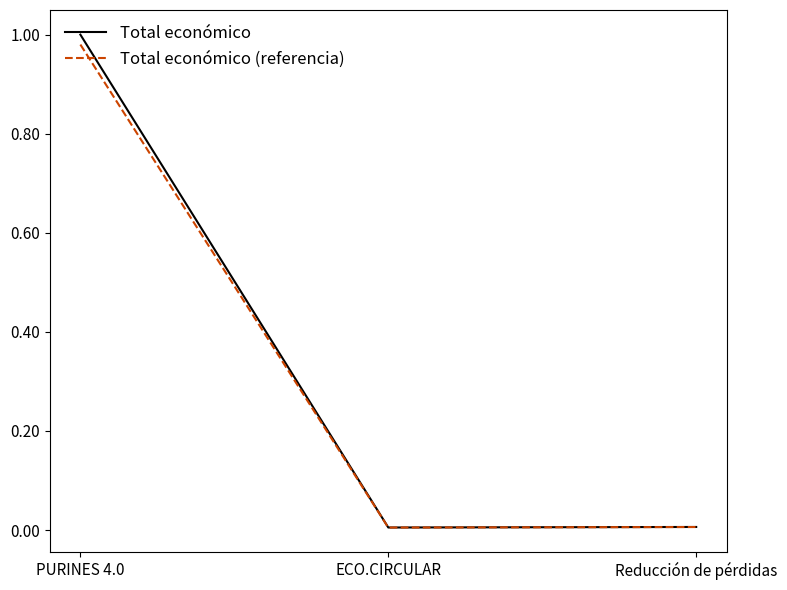

Is the value of Total económico (referencia) at PURINES 4.0 greater than the value of Total económico at Reducción de pérdidas?

Yes